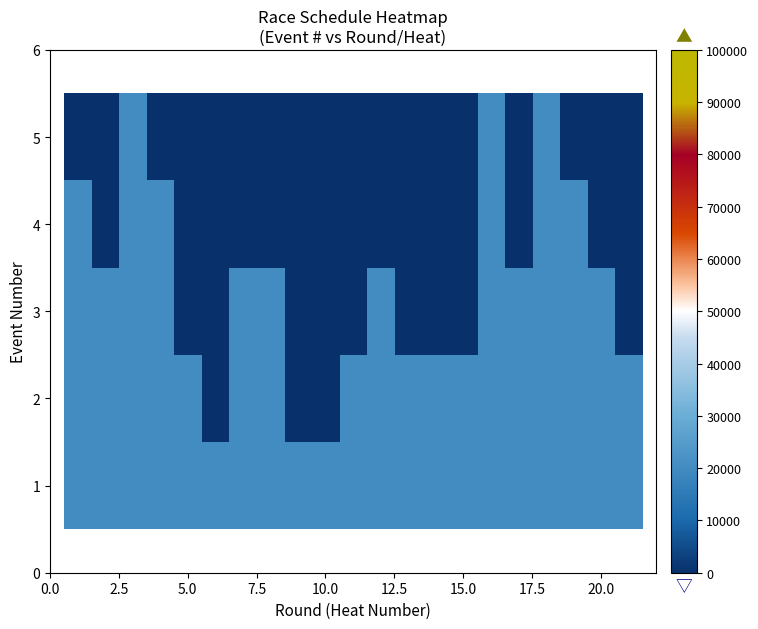

Reading right to left, extract all data points from this chart.

1: 20000	20000	20000	20000	20000	20000	20000	20000	20000	20000	20000	20000	20000	20000	20000	20000	20000	20000	20000	20000	20000
2: 20000	20000	20000	20000	20000	20000	20000	20000	20000	20000	20000	0	0	20000	20000	0	20000	20000	20000	20000	20000
3: 0	20000	20000	20000	20000	20000	0	0	0	20000	0	0	0	20000	20000	0	0	20000	20000	20000	20000
4: 0	0	20000	20000	0	20000	0	0	0	0	0	0	0	0	0	0	0	20000	20000	0	20000
5: 0	0	0	20000	0	20000	0	0	0	0	0	0	0	0	0	0	0	0	20000	0	0